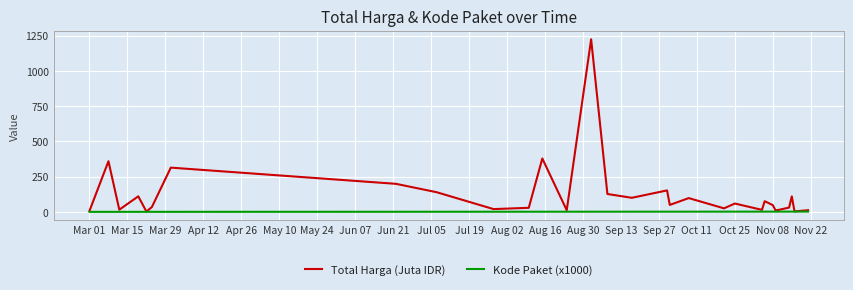

Which series has the largest total across all categories?

Total Harga (Juta IDR)